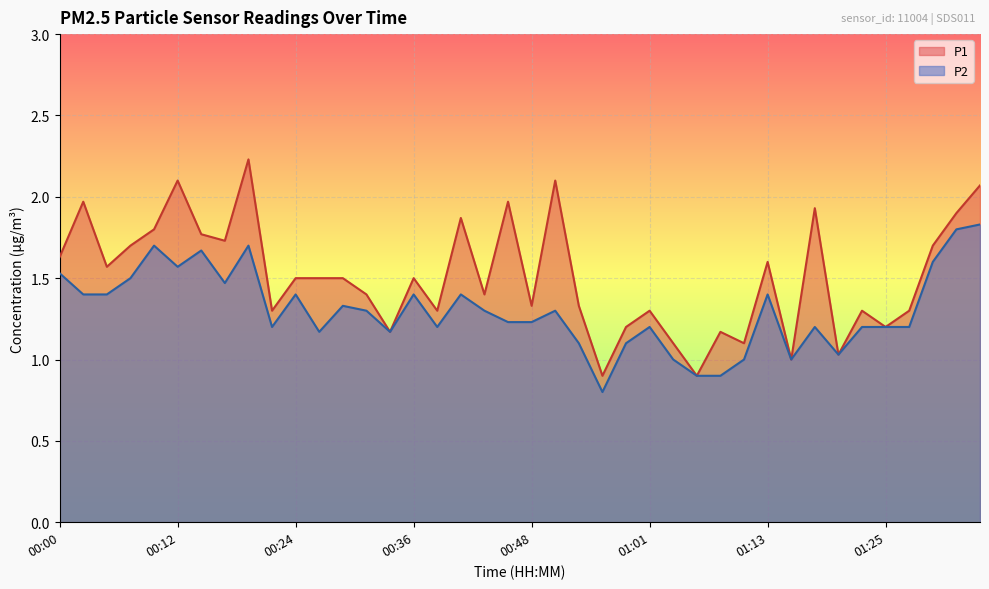

Reading left to right, transcribe all the data shown in this chart.

P1: 1.6	2.0	1.6	1.7	1.8	2.1	1.8	1.7	2.2	1.3	1.5	1.5	1.5	1.4	1.2	1.5	1.3	1.9	1.4	2.0	1.3	2.1	1.3	0.9	1.2	1.3	1.1	0.9	1.2	1.1	1.6	1.0	1.9	1.0	1.3	1.2	1.3	1.7	1.9	2.1
P2: 1.5	1.4	1.4	1.5	1.7	1.6	1.7	1.5	1.7	1.2	1.4	1.2	1.3	1.3	1.2	1.4	1.2	1.4	1.3	1.2	1.2	1.3	1.1	0.8	1.1	1.2	1.0	0.9	0.9	1.0	1.4	1.0	1.2	1.0	1.2	1.2	1.2	1.6	1.8	1.8